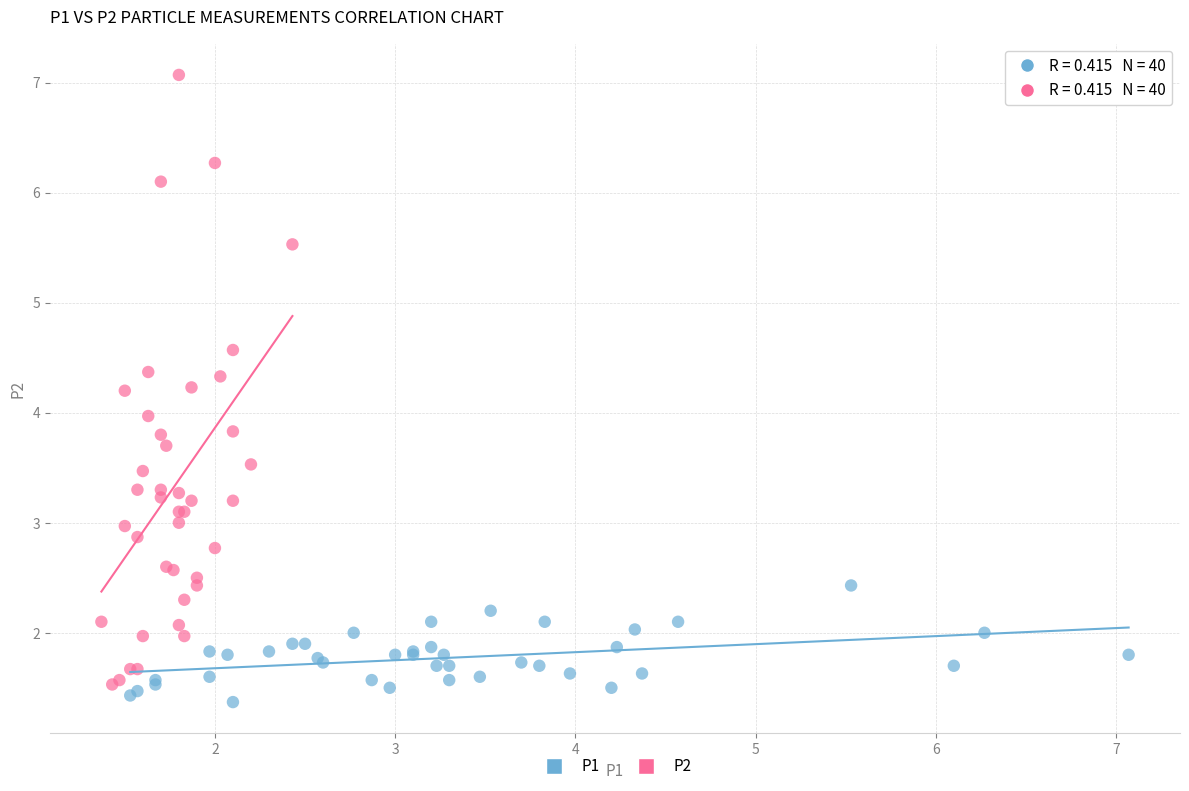

Which series has the widest spread of Y values?

P2